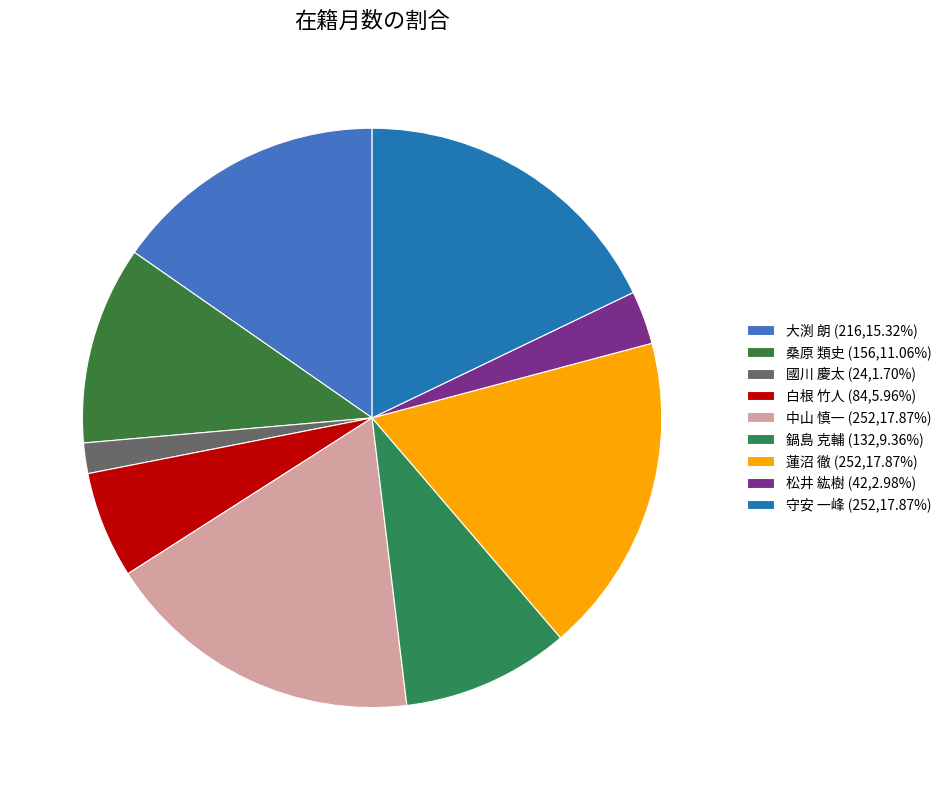

True or false: 大渕 朗 accounts for 27% of the total.

False